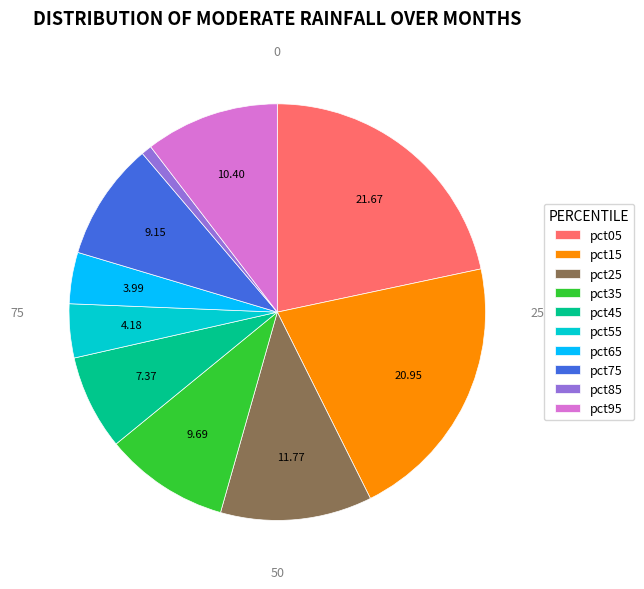

Is there a majority slice in this chart?

No